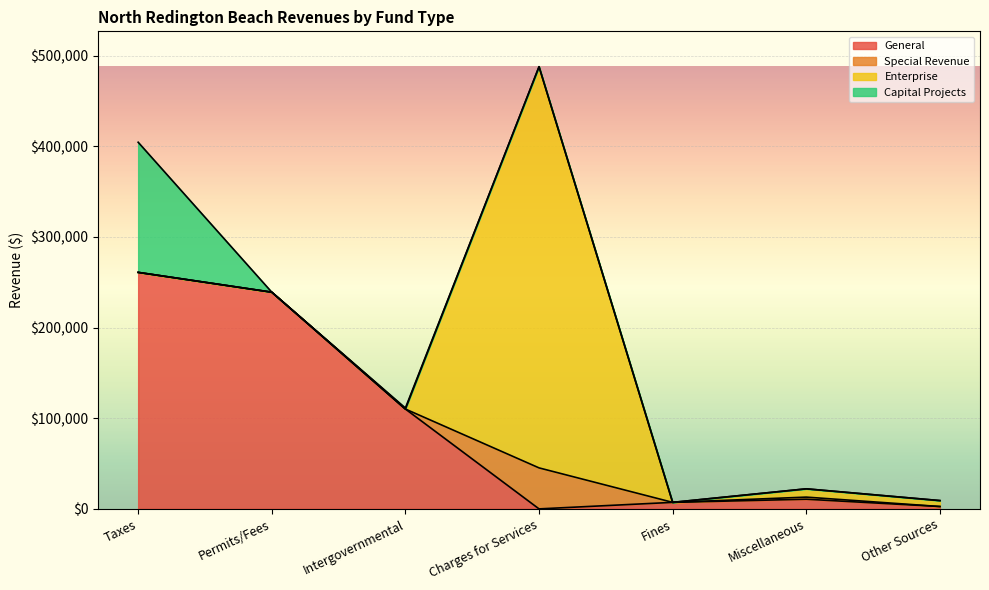

At which label does General reach its peak?

Taxes